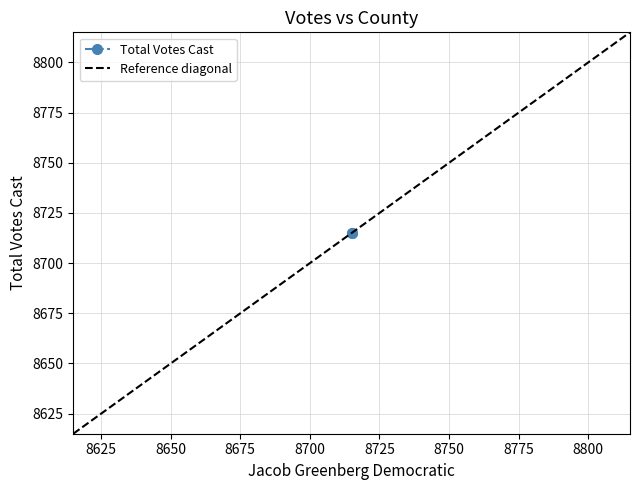

What is the difference between the maximum and minimum values in the Reference diagonal series?

200